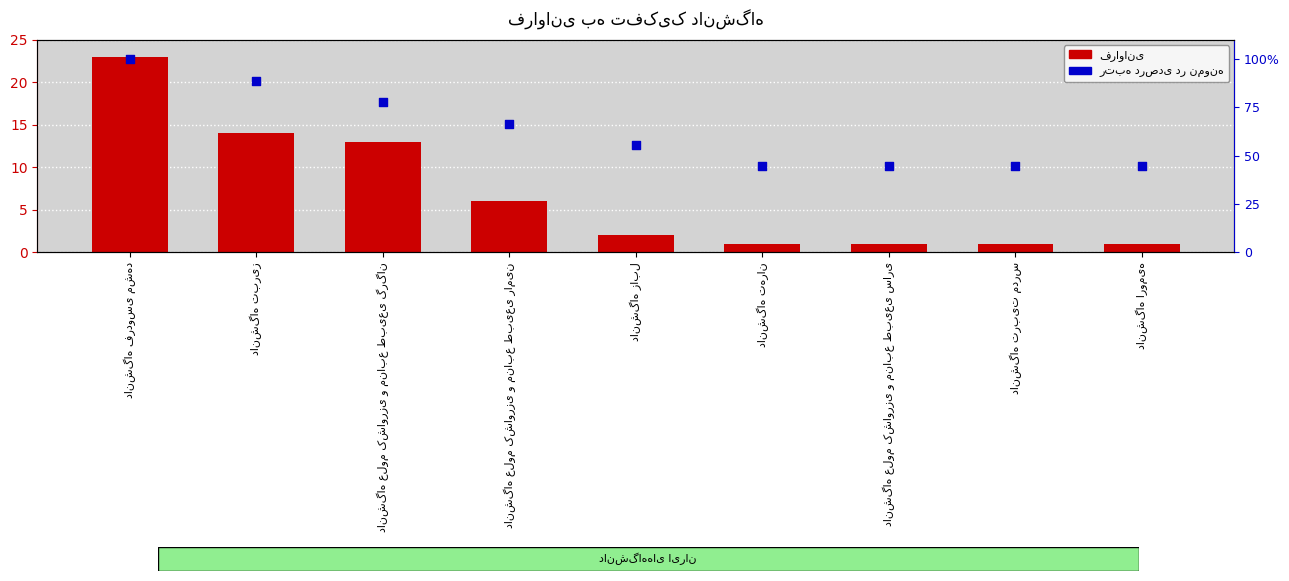

At how many categories does at least one series exceed 7?

9